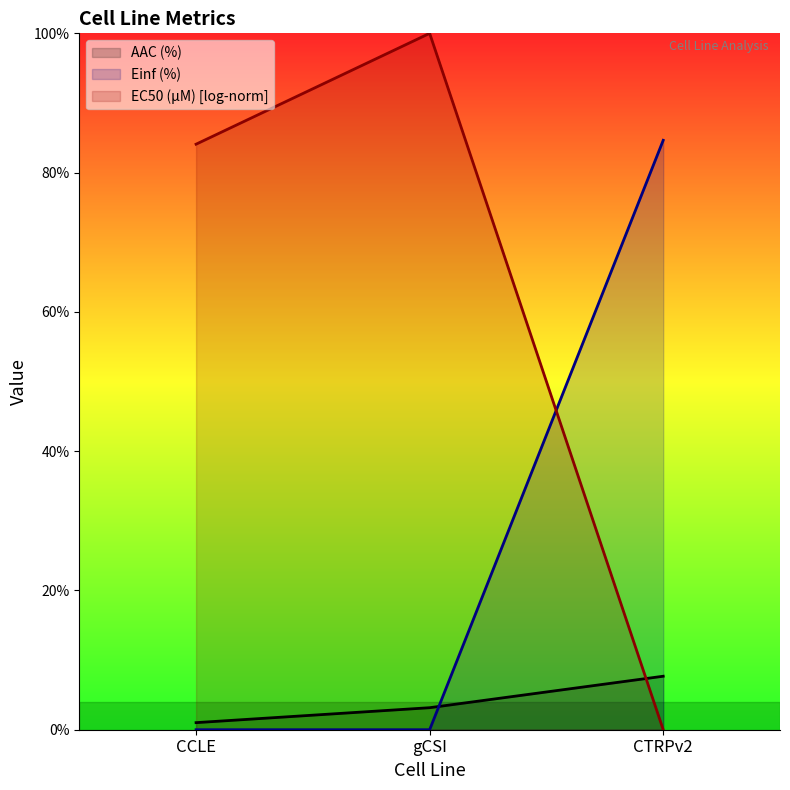

At which label does Einf (%) reach its minimum?

CCLE